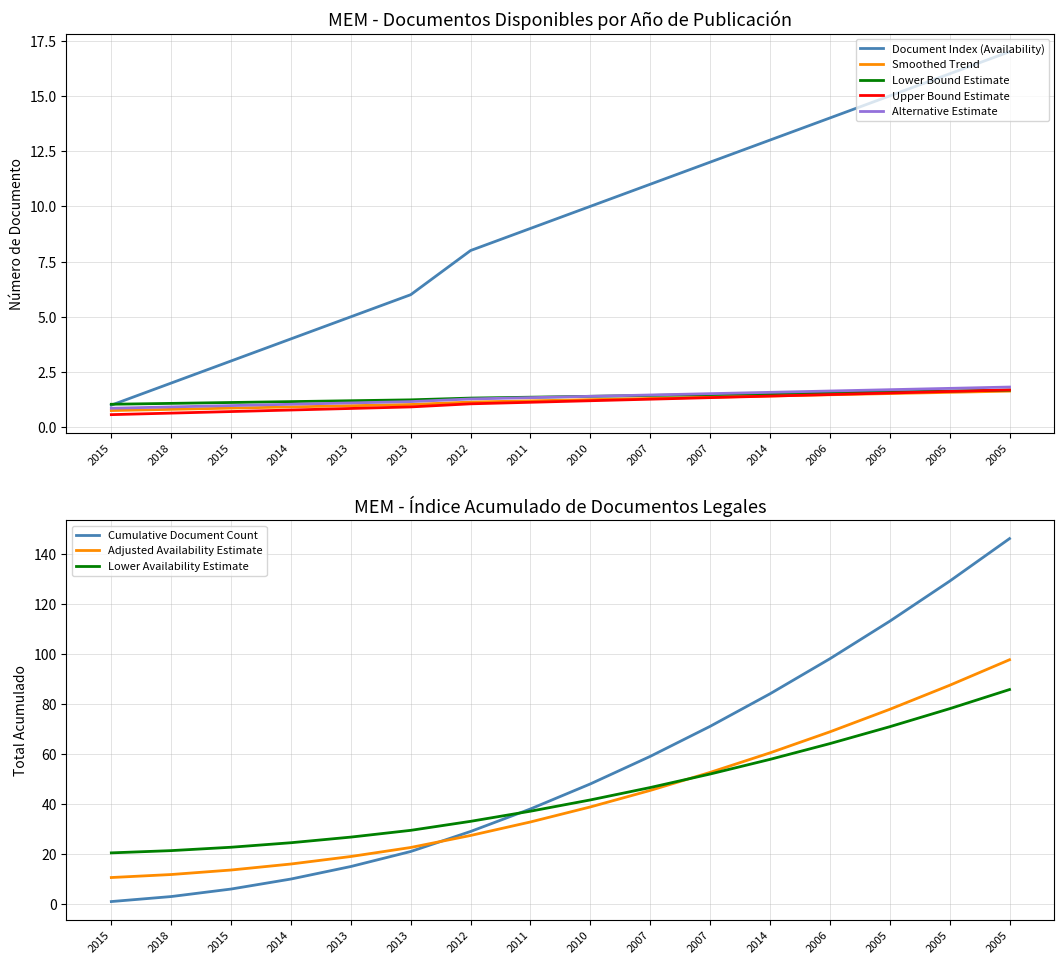

What is the label of the 12th point from the right?

2013